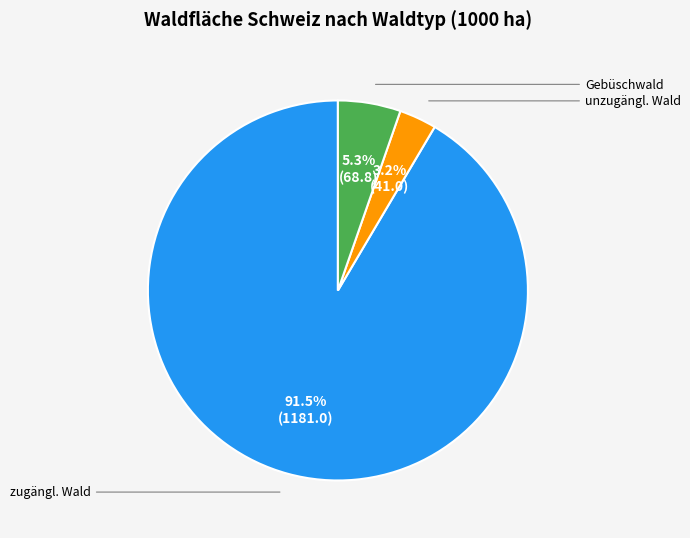

How many slices are in this pie chart?

3